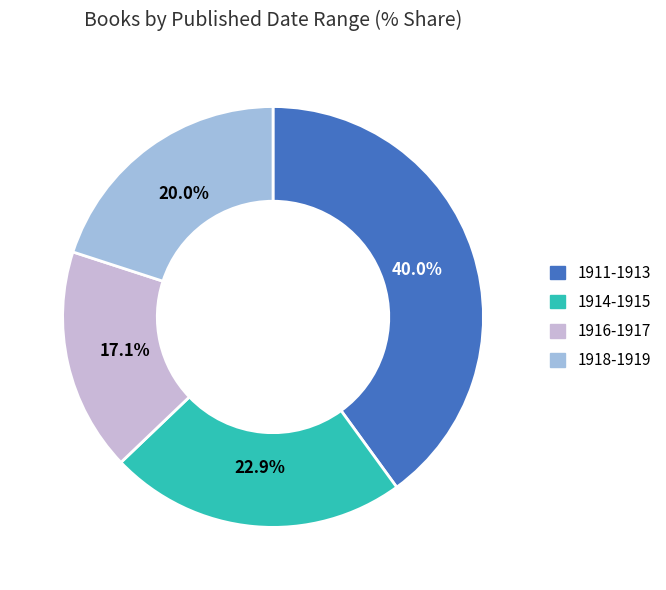

What is the ratio of the value at 1914-1915 to the value at 1916-1917?

1.3